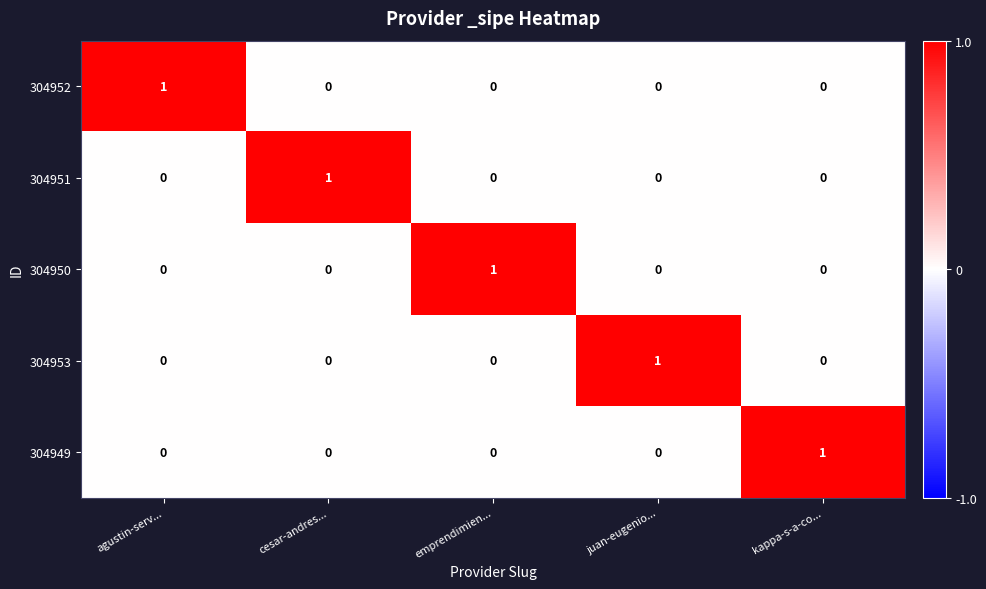

Reading right to left, list all the values displayed in this chart.

304952: 0	0	0	0	1
304951: 0	0	0	1	0
304950: 0	0	1	0	0
304953: 0	1	0	0	0
304949: 1	0	0	0	0